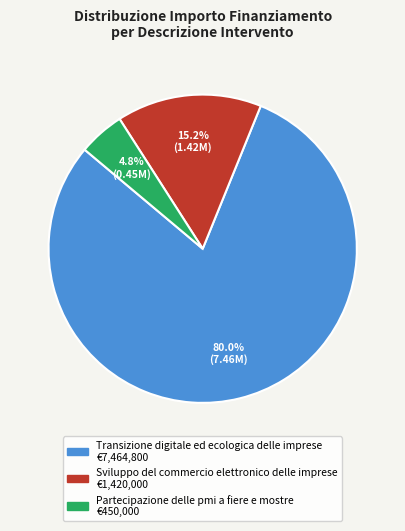

Which slice is the smallest?

Partecipazione delle pmi a fiere e mostre